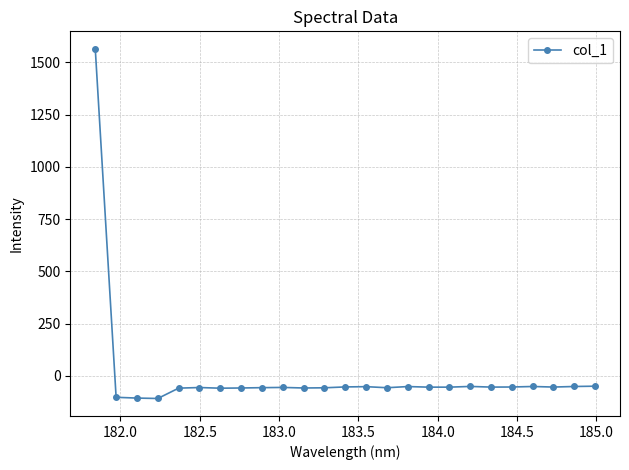

What is the sum of all values?

103.0